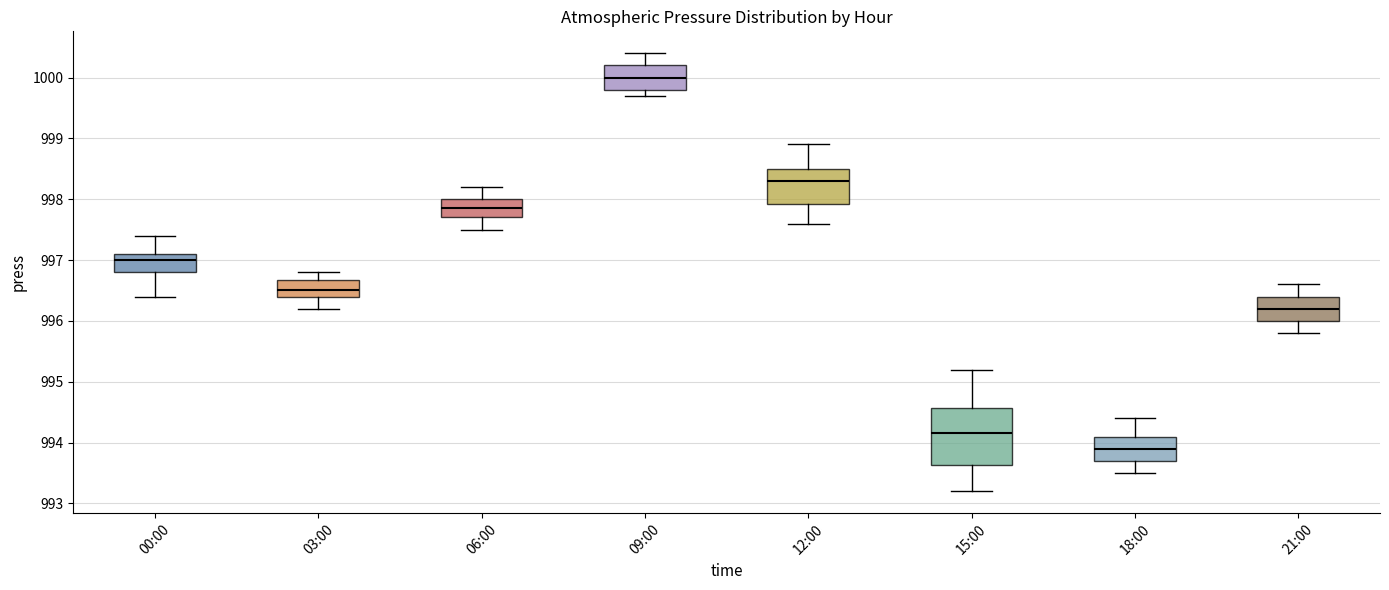

Reading left to right, transcribe this box plot: for each box, give where its median line is, the range the box spans, and where its two whiskers end, as read against the y-axis. The values are not printed on the chart, so give them approximately, as read against the axis.

00:00: median 997.0, box 996.8 to 997.1, whiskers 996.4 to 997.4
03:00: median 996.5, box 996.4 to 996.7, whiskers 996.2 to 996.8
06:00: median 997.9, box 997.7 to 998.0, whiskers 997.5 to 998.2
09:00: median 1000.0, box 999.8 to 1000.2, whiskers 999.7 to 1000.4
12:00: median 998.3, box 997.9 to 998.5, whiskers 997.6 to 998.9
15:00: median 994.2, box 993.6 to 994.6, whiskers 993.2 to 995.2
18:00: median 993.9, box 993.7 to 994.1, whiskers 993.5 to 994.4
21:00: median 996.2, box 996.0 to 996.4, whiskers 995.8 to 996.6